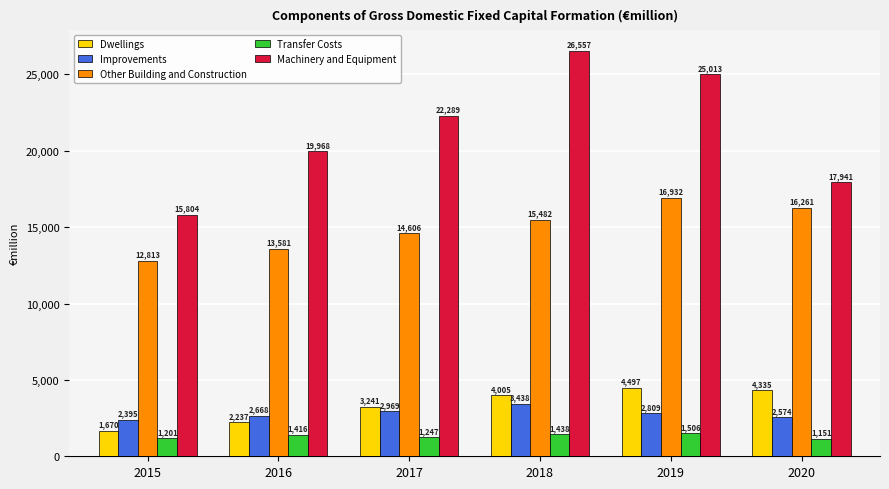

What is the sum of all Transfer Costs values?

7958.2